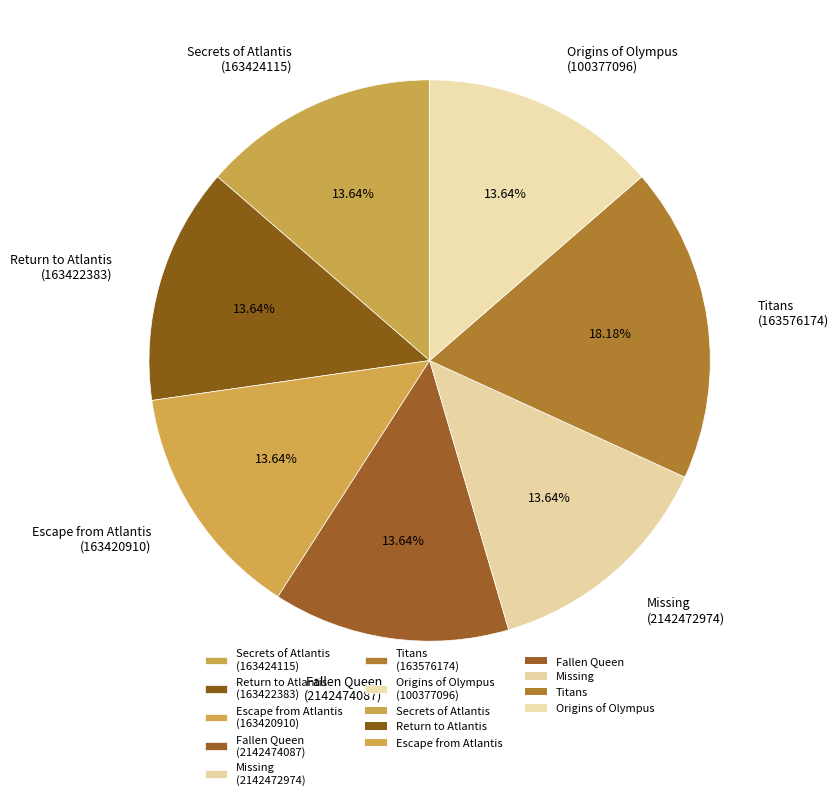

What percentage do Return to Atlantis and Secrets of Atlantis together represent?

27.3%